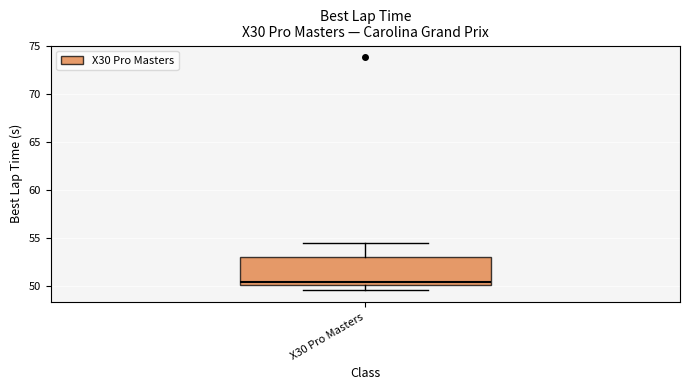

Transcribe this box plot: give where the median line is, the range the box spans, and where the two whiskers end, as read against the y-axis. The values are not printed on the chart, so give them approximately, as read against the axis.

median 50.5, box 50.0 to 53.0, whiskers 49.5 to 54.5